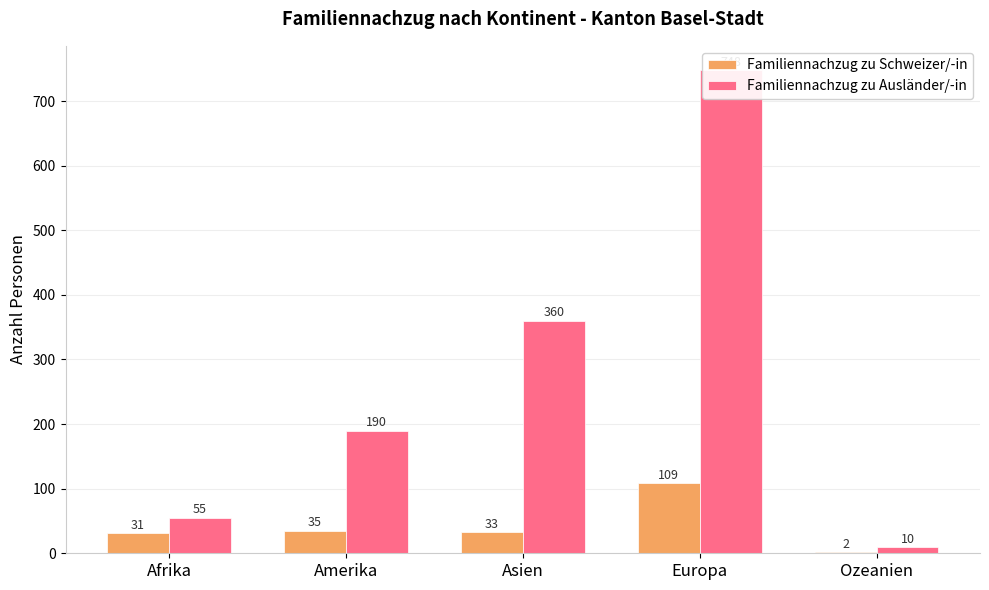

What is the difference between the second highest and second lowest values in the Familiennachzug zu Ausländer/-in series?

305